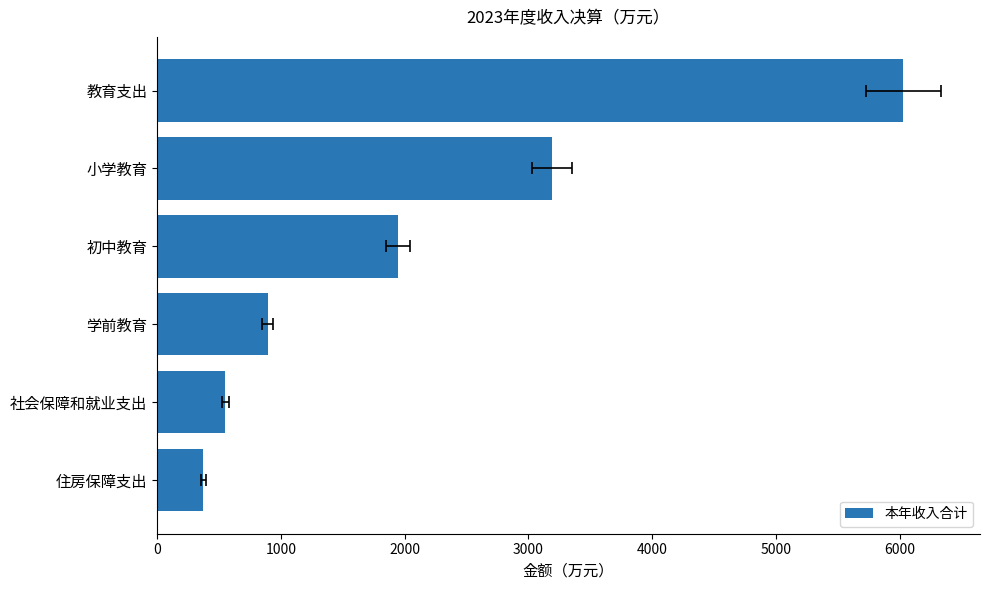

Reading left to right, transcribe all the data shown in this chart.

375.5	552.1	894.0	1945.8	3189.8	6029.6